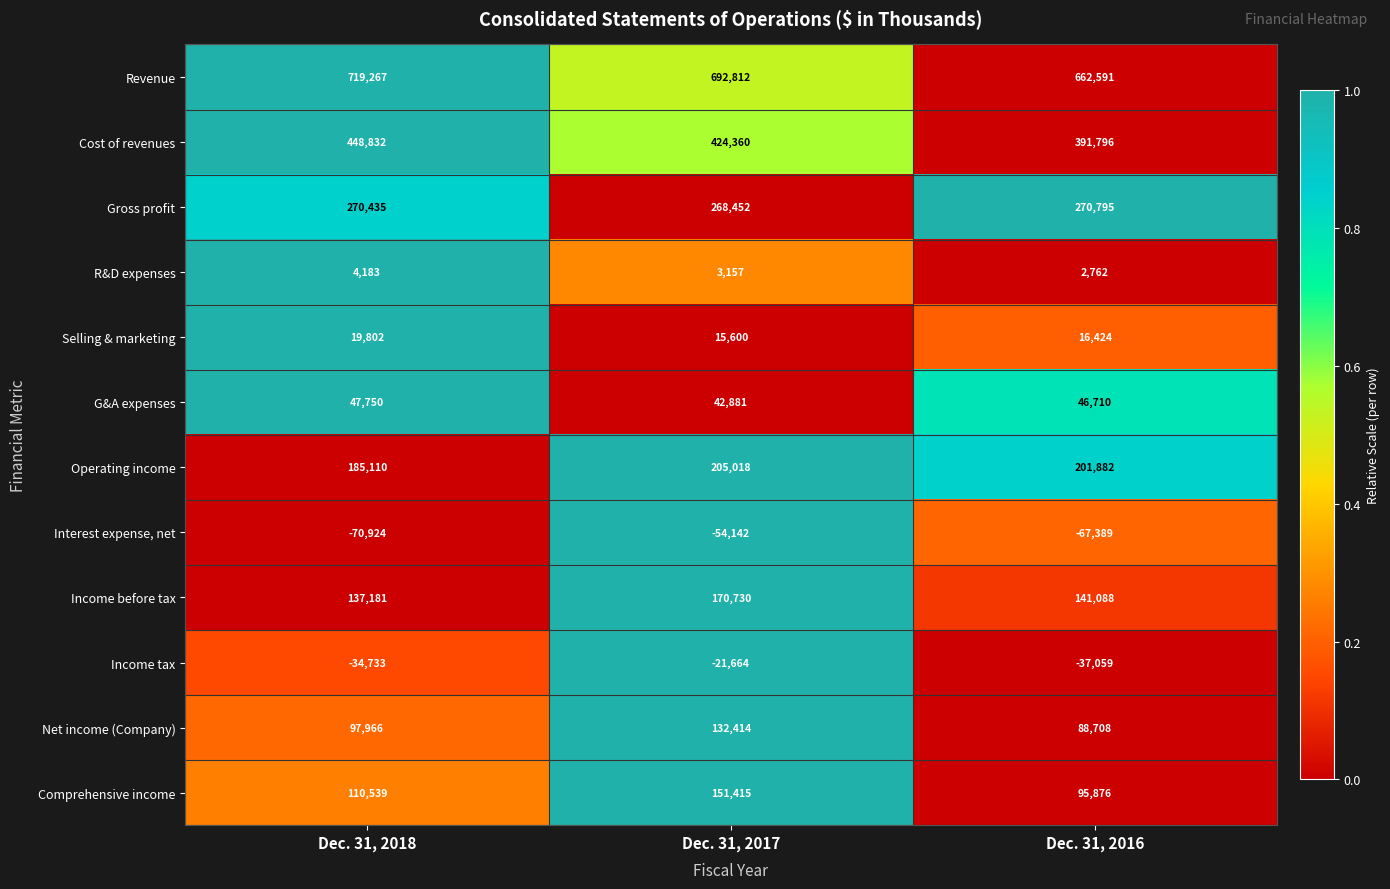

True or false: Gross profit has a value of 270795 at Dec. 31, 2016.

True